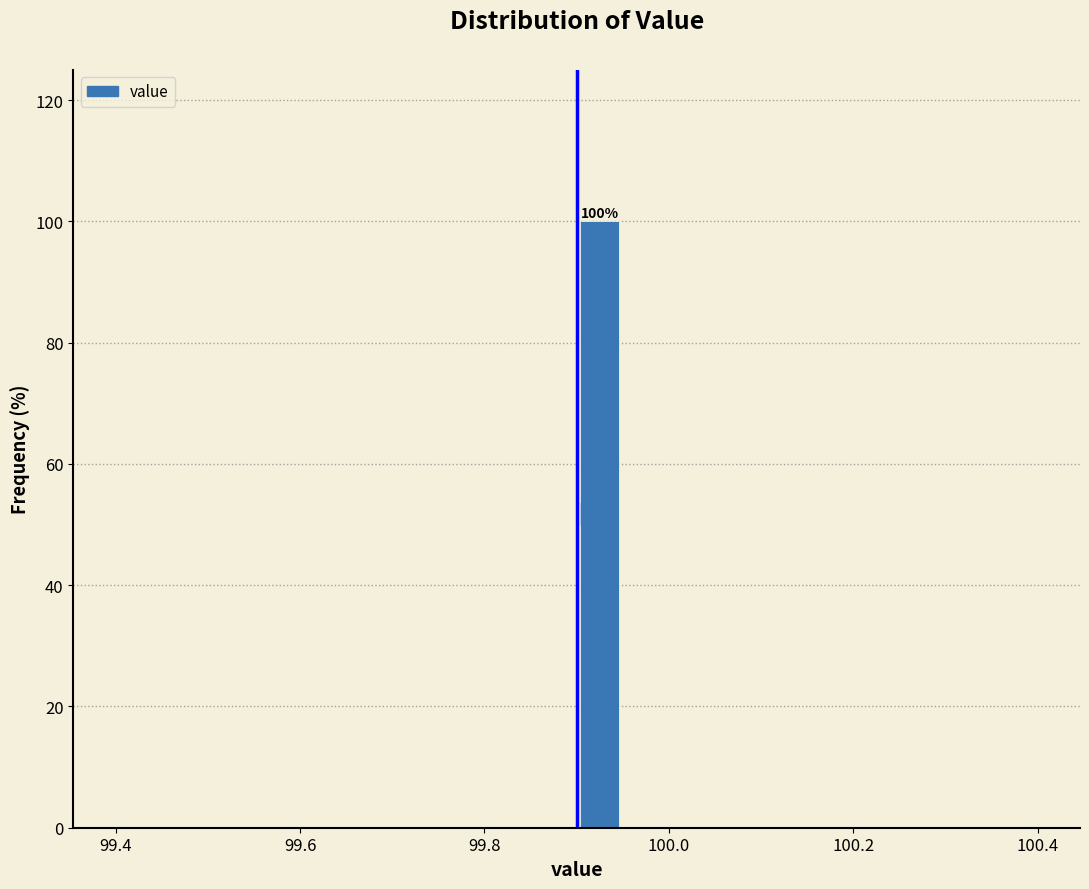

Read against the x-axis, roughly where is the centre of the tallest bar?

99.92